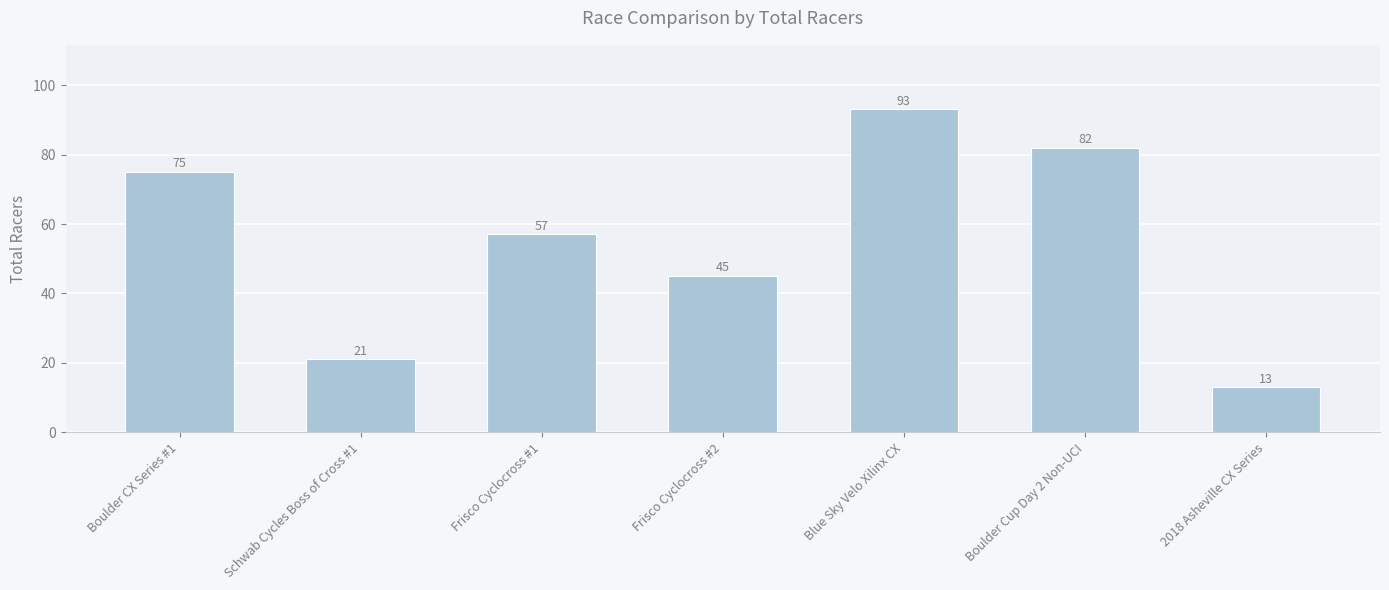

What is the sum of the values at Boulder CX Series #1 and 2018 Asheville CX Series?

88